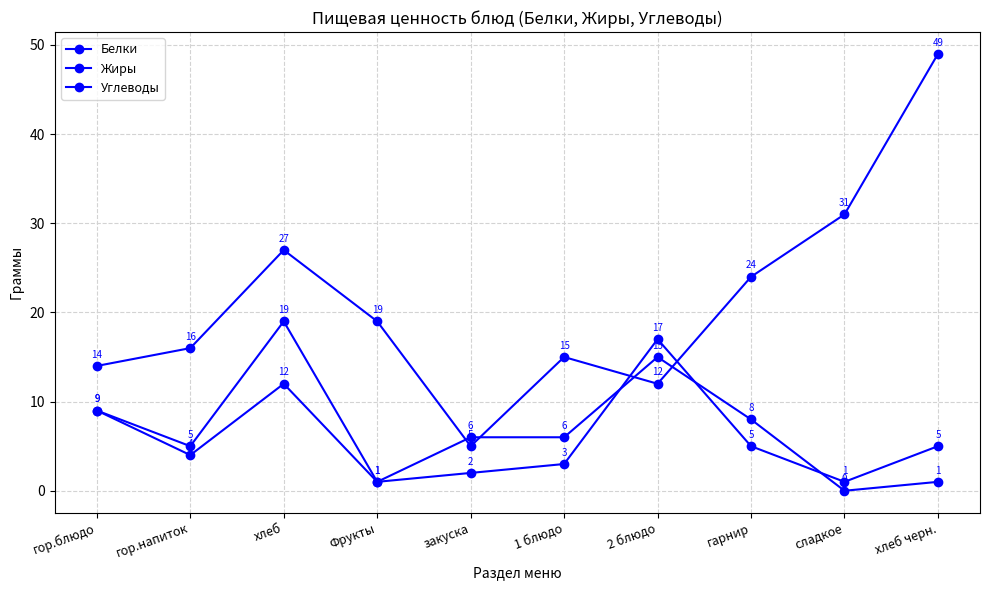

At which category does Жиры reach its first local peak?

хлеб